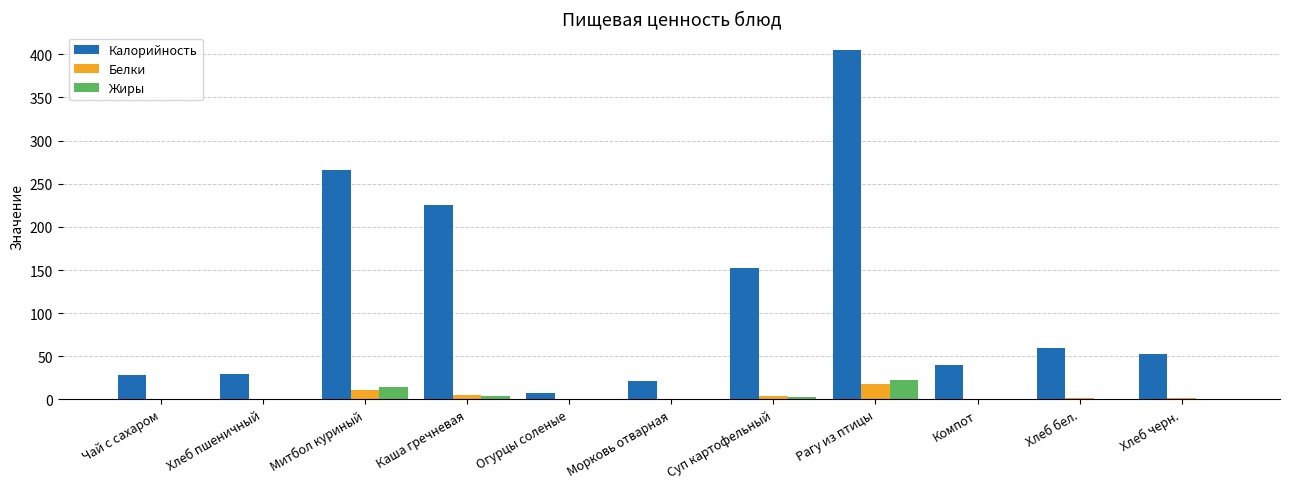

Is the value of Белки at Хлеб черн. greater than the value of Жиры at Митбол куриный?

No